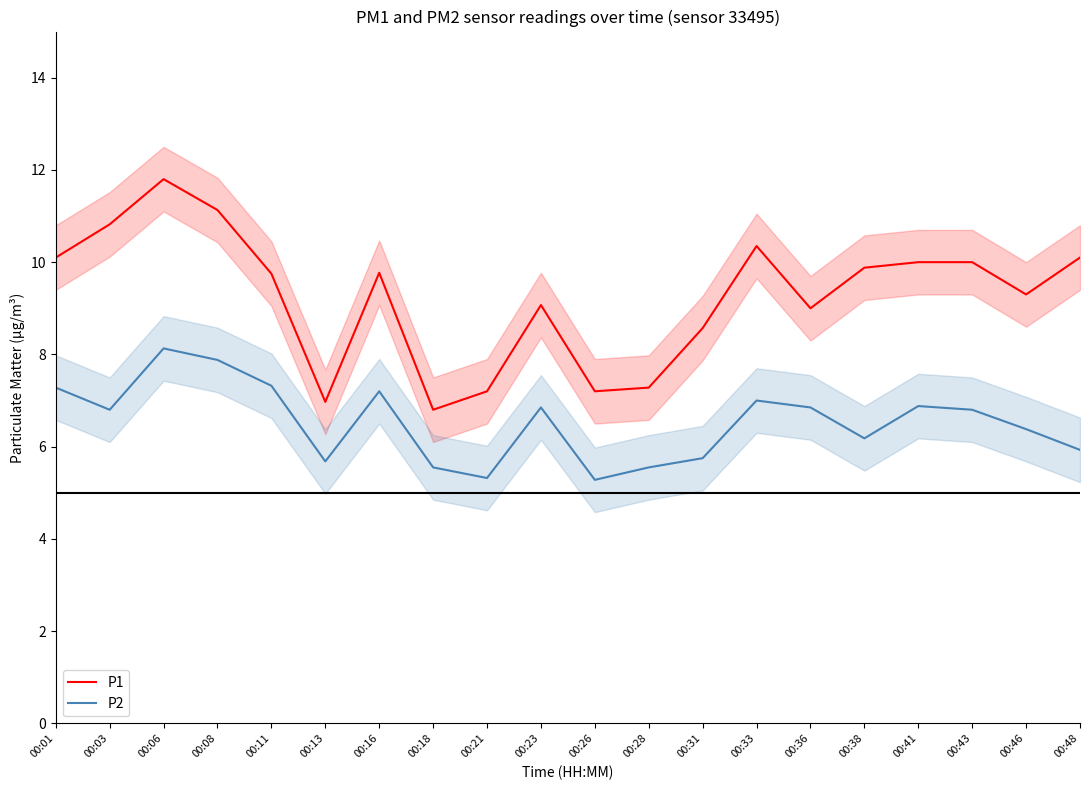

How many lines are shown in the chart?

2